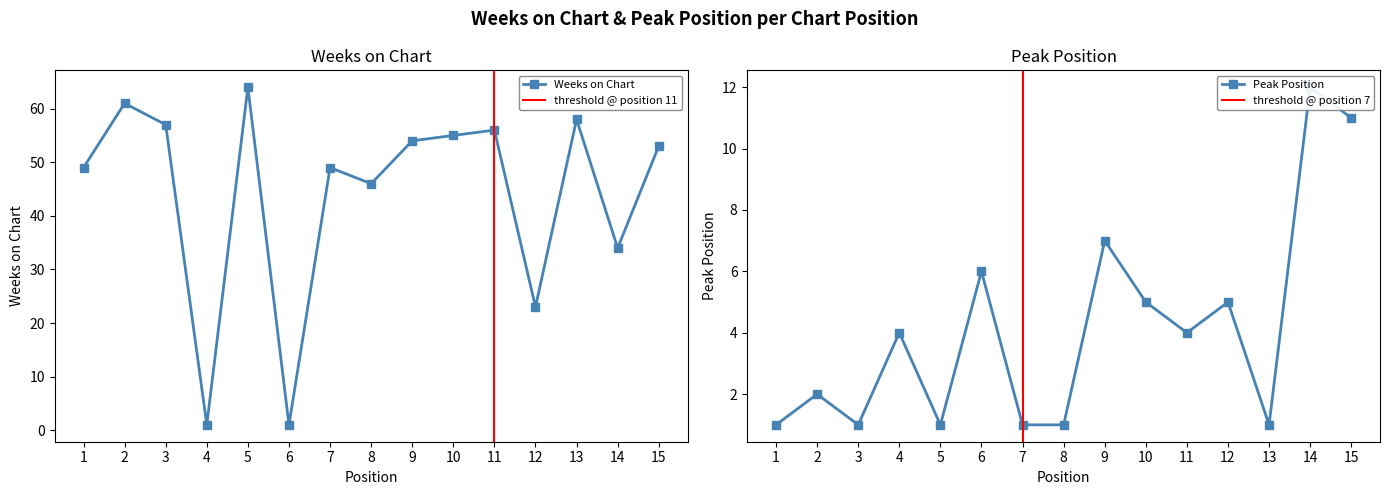

How many data points in Peak Position are above 4?

6